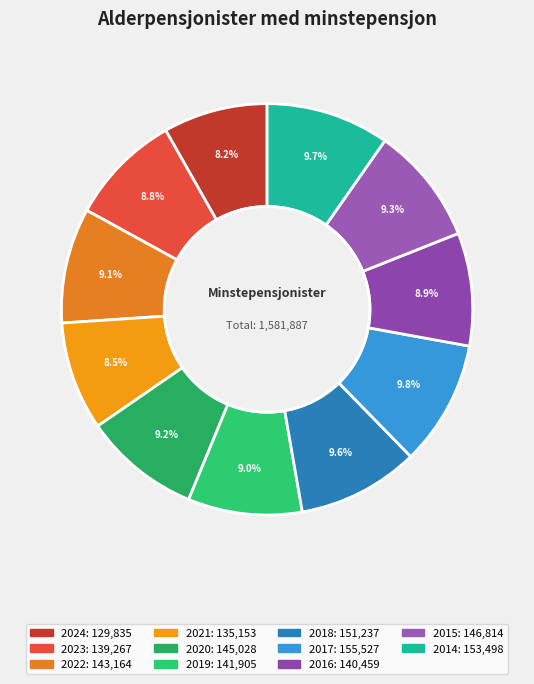

Count the number of slices in the pie.

11